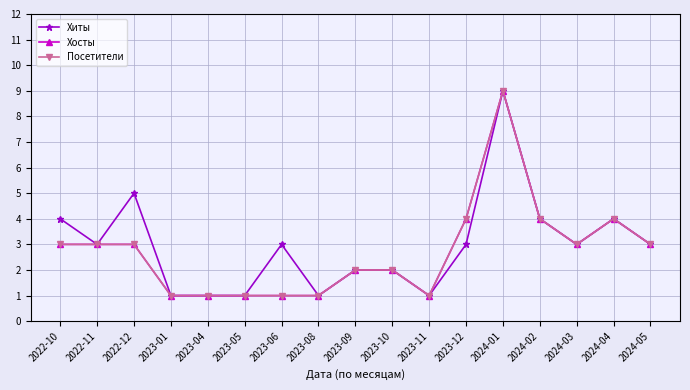

Where is Хосты nearest to the value 5?

2023-12